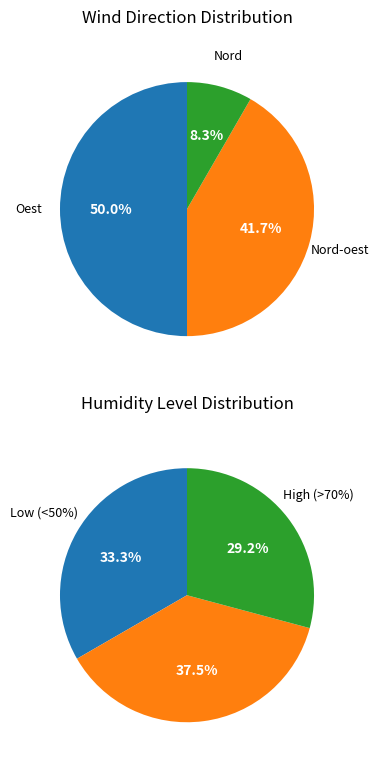

Does 21:00 represent more than half of the total?

No